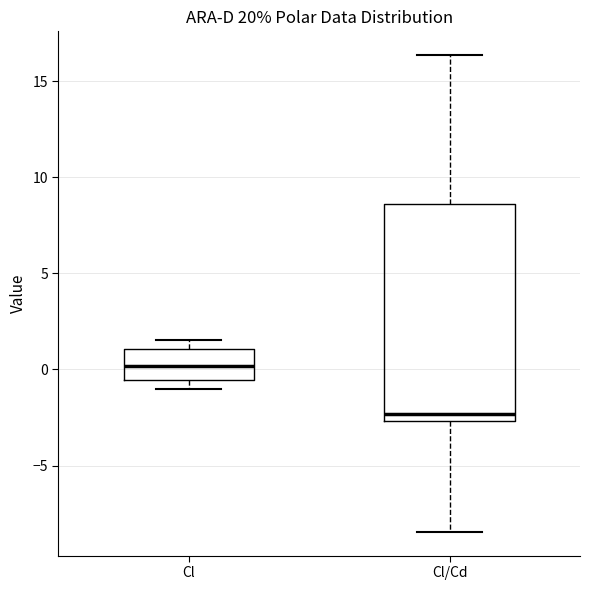

Comparing the boxes themselves (not the whiskers), which one is the tallest?

Cl/Cd